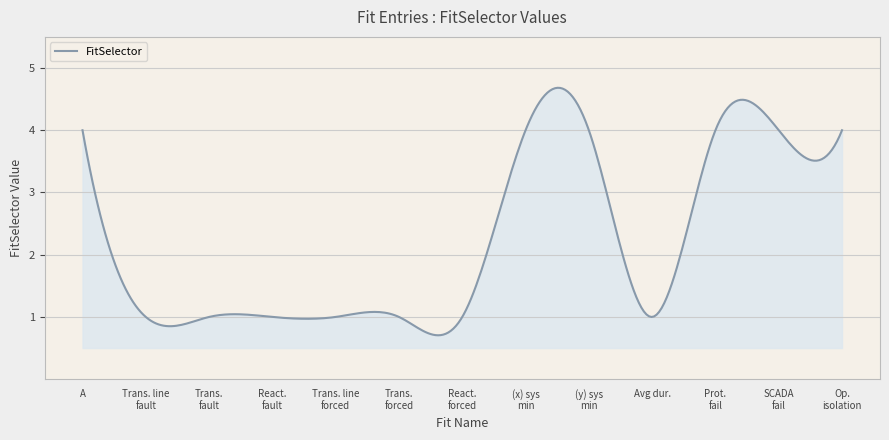

What is the difference between the maximum and minimum values?

4.0